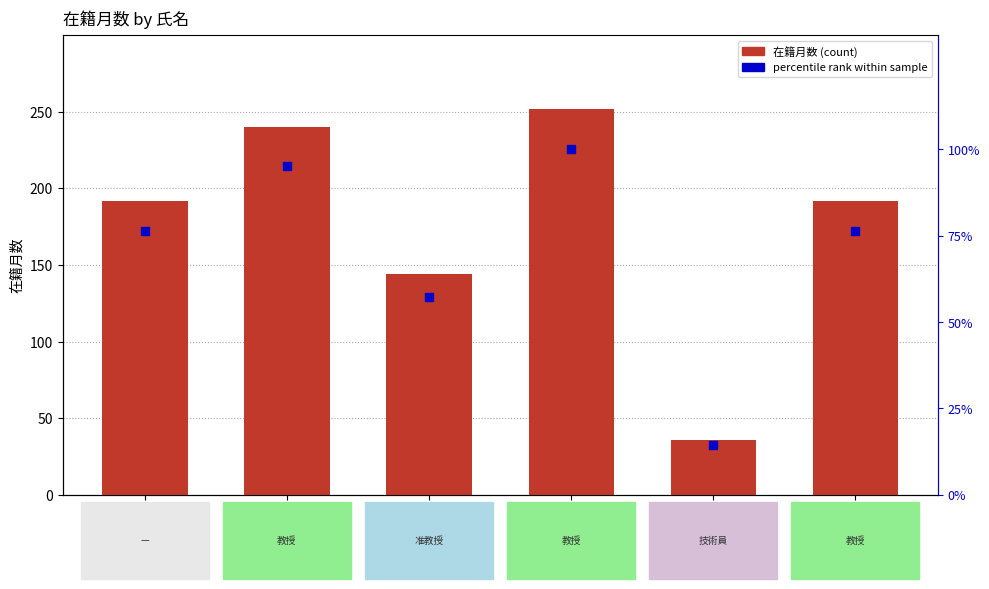

At how many categories does at least one series exceed 46?

5